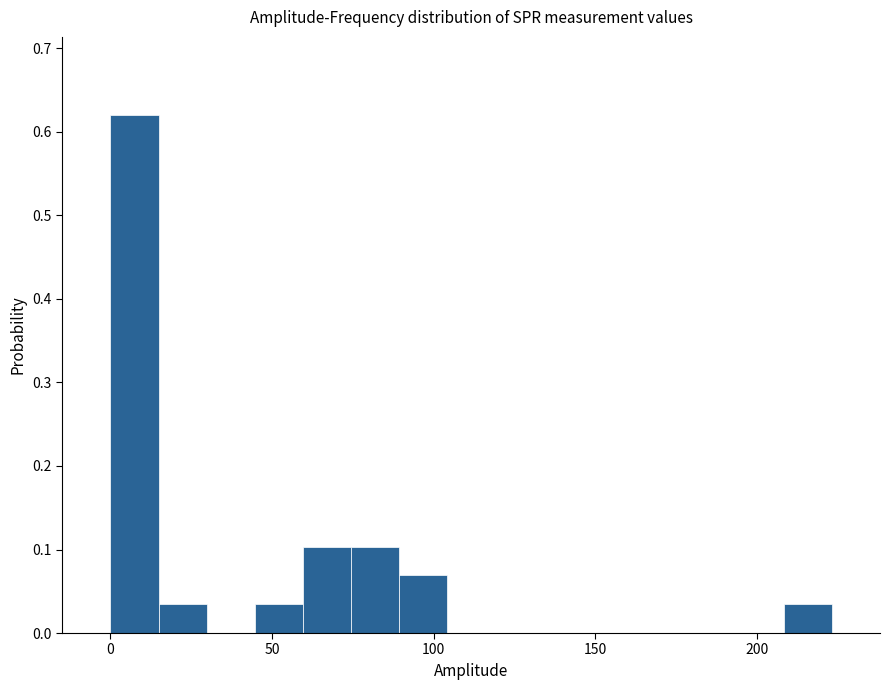

Read against the x-axis, roughly where is the centre of the tallest bar?

5